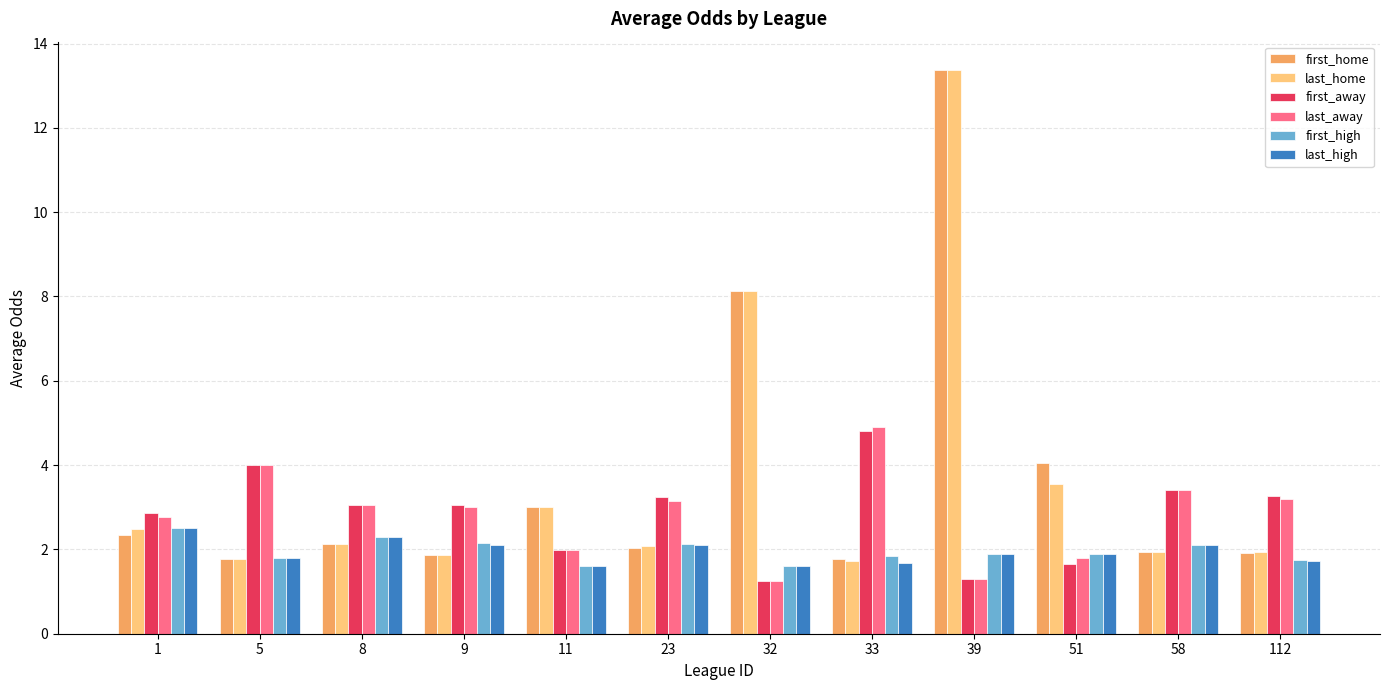

What is the greatest value displayed?

13.4